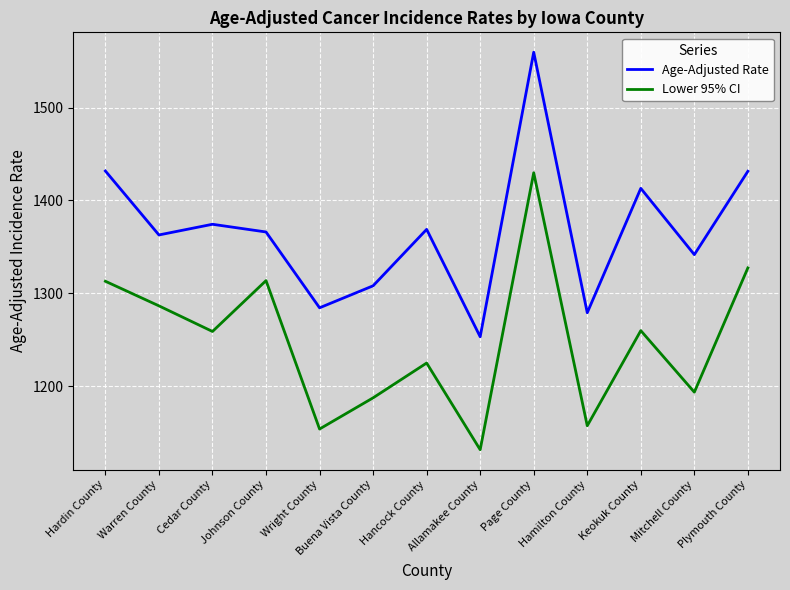

Count the number of data series in this chart.

2